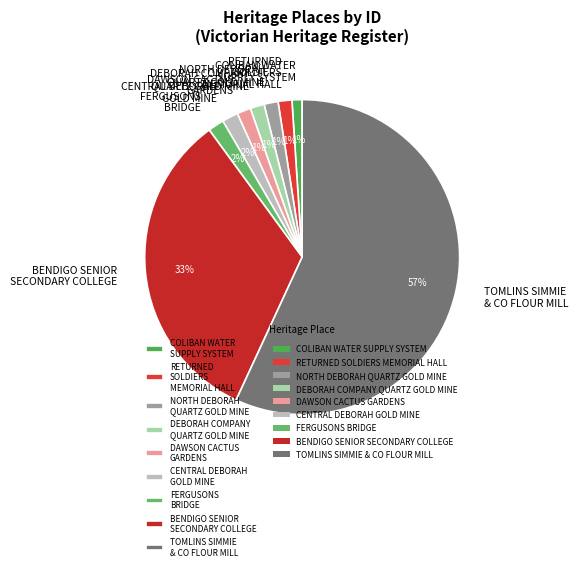

What is the largest slice in the pie chart?

TOMLINS SIMMIE & CO FLOUR MILL